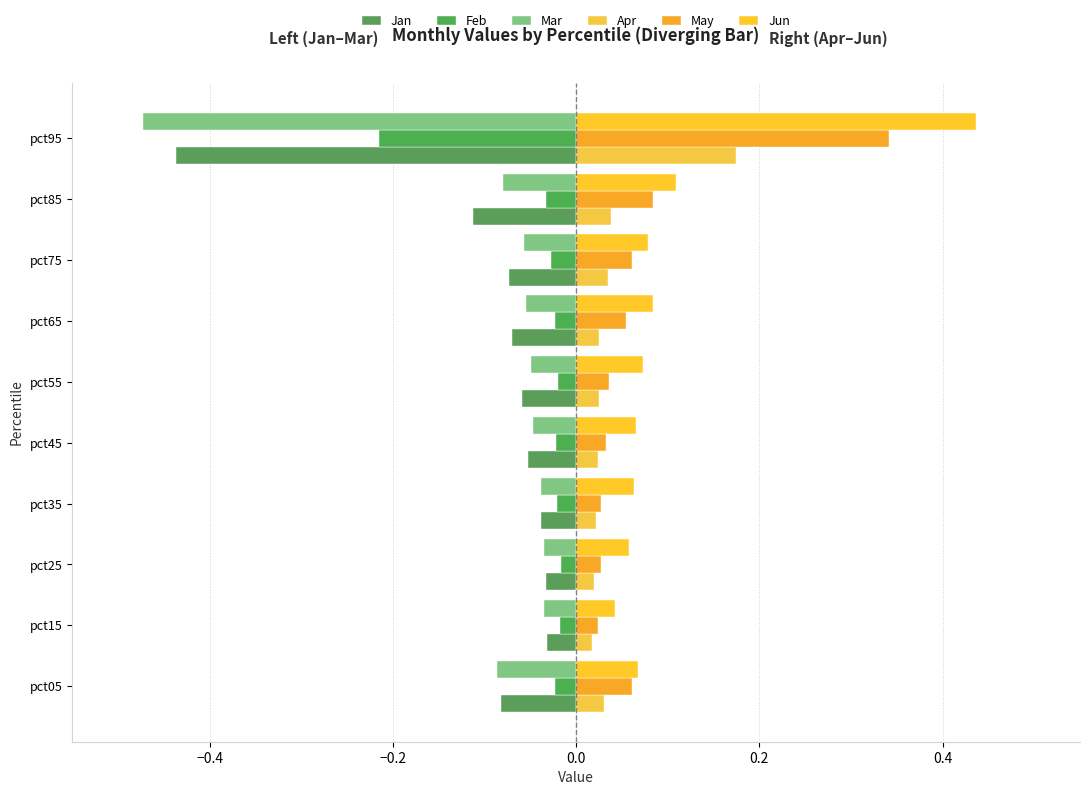

Which series has the largest total across all categories?

Jun